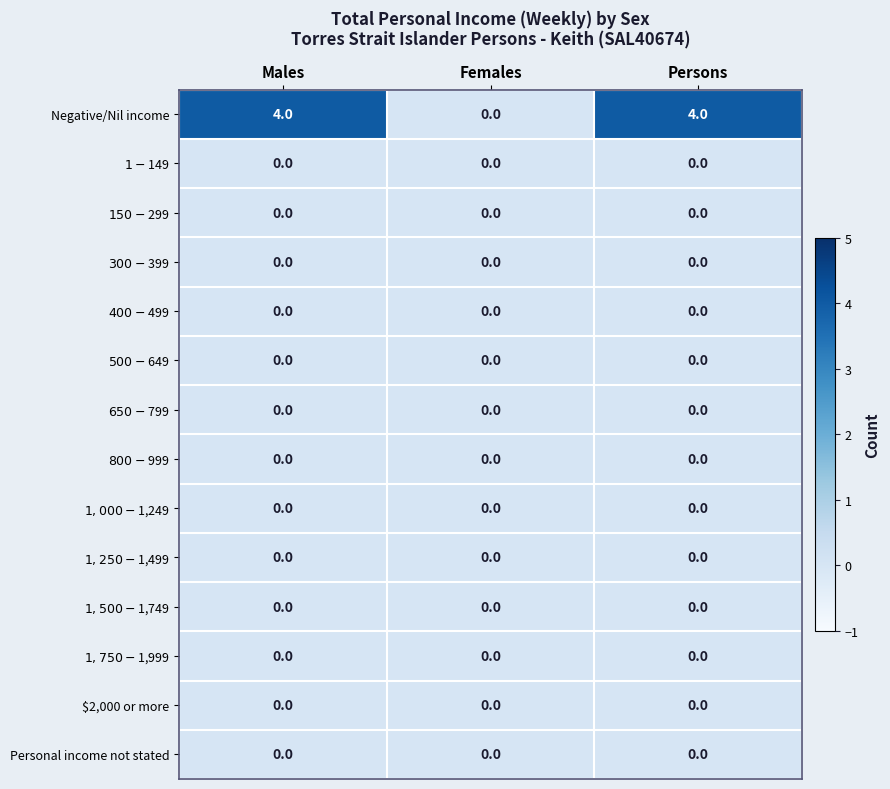

What is the greatest value displayed?

4